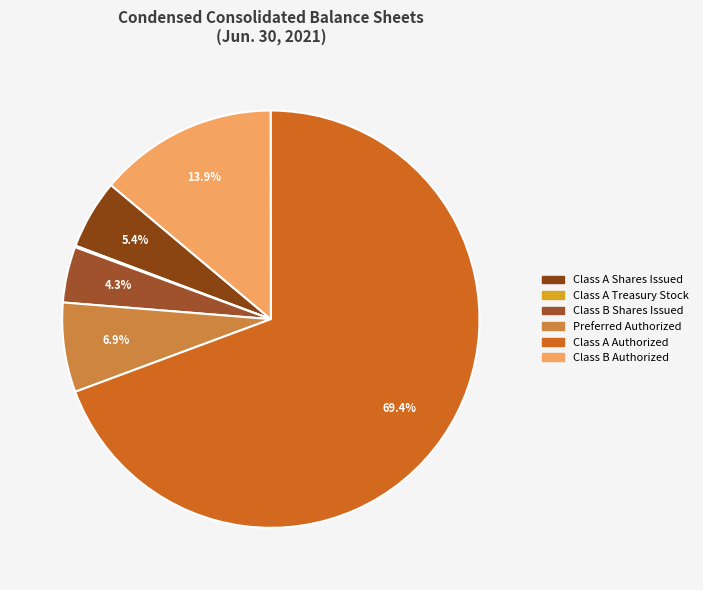

Which category has the smallest portion of the pie?

Class A Treasury Stock